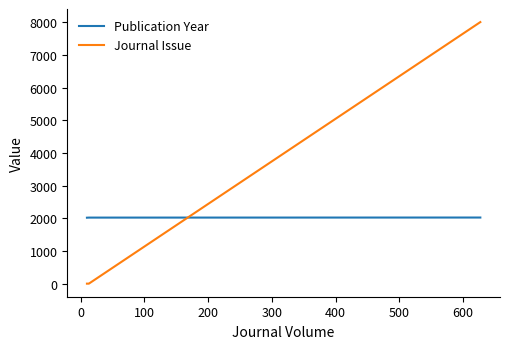

What is the sum of all Publication Year values?

8086